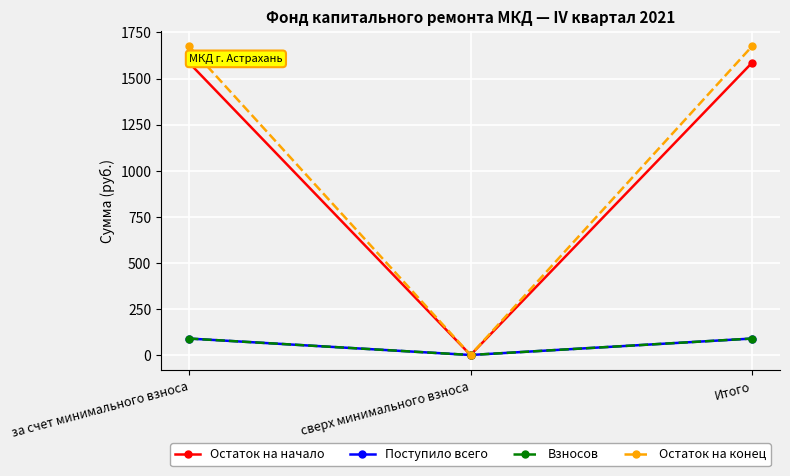

Reading right to left, transcribe all the data shown in this chart.

Остаток на начало: Итого=1585.0	сверх минимального взноса=0.0	за счет минимального взноса=1585.0
Поступило всего: Итого=89.2	сверх минимального взноса=0.0	за счет минимального взноса=89.2
Взносов: Итого=89.2	сверх минимального взноса=0.0	за счет минимального взноса=89.2
Остаток на конец: Итого=1674.2	сверх минимального взноса=0.0	за счет минимального взноса=1674.2